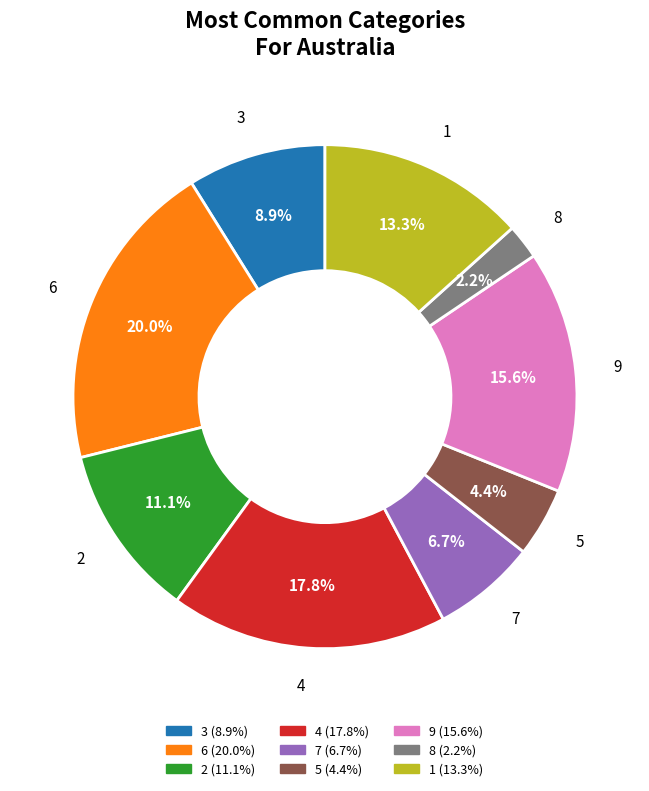

To the nearest percent, what portion does 6 represent?

20%